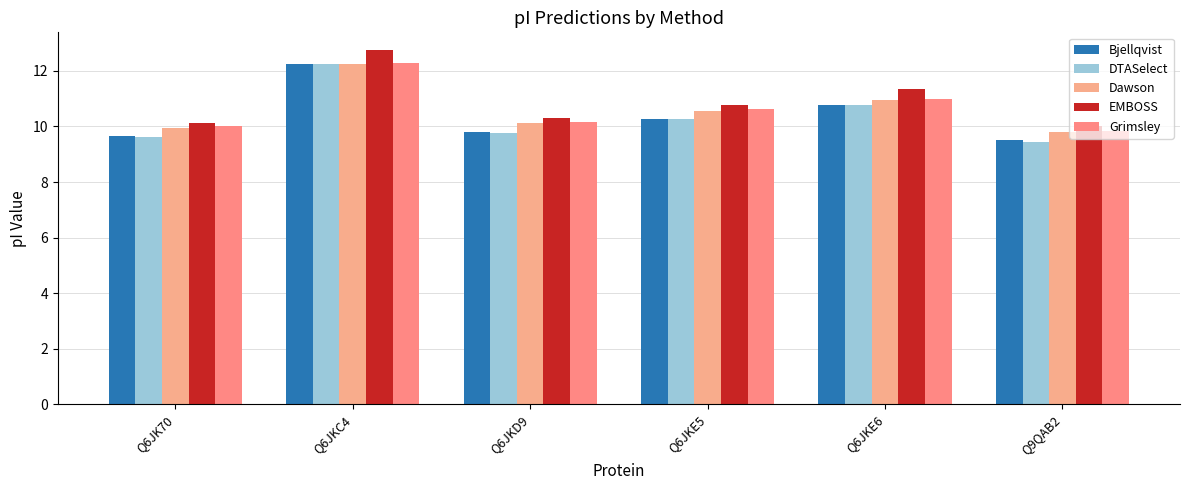

Reading left to right, list all the values displayed in this chart.

Bjellqvist: Q6JK70=9.6	Q6JKC4=12.3	Q6JKD9=9.8	Q6JKE5=10.3	Q6JKE6=10.8	Q9QAB2=9.5
DTASelect: Q6JK70=9.6	Q6JKC4=12.3	Q6JKD9=9.8	Q6JKE5=10.3	Q6JKE6=10.8	Q9QAB2=9.5
Dawson: Q6JK70=10.0	Q6JKC4=12.3	Q6JKD9=10.1	Q6JKE5=10.6	Q6JKE6=10.9	Q9QAB2=9.8
EMBOSS: Q6JK70=10.1	Q6JKC4=12.7	Q6JKD9=10.3	Q6JKE5=10.8	Q6JKE6=11.3	Q9QAB2=10.0
Grimsley: Q6JK70=10.0	Q6JKC4=12.3	Q6JKD9=10.2	Q6JKE5=10.6	Q6JKE6=11.0	Q9QAB2=9.9